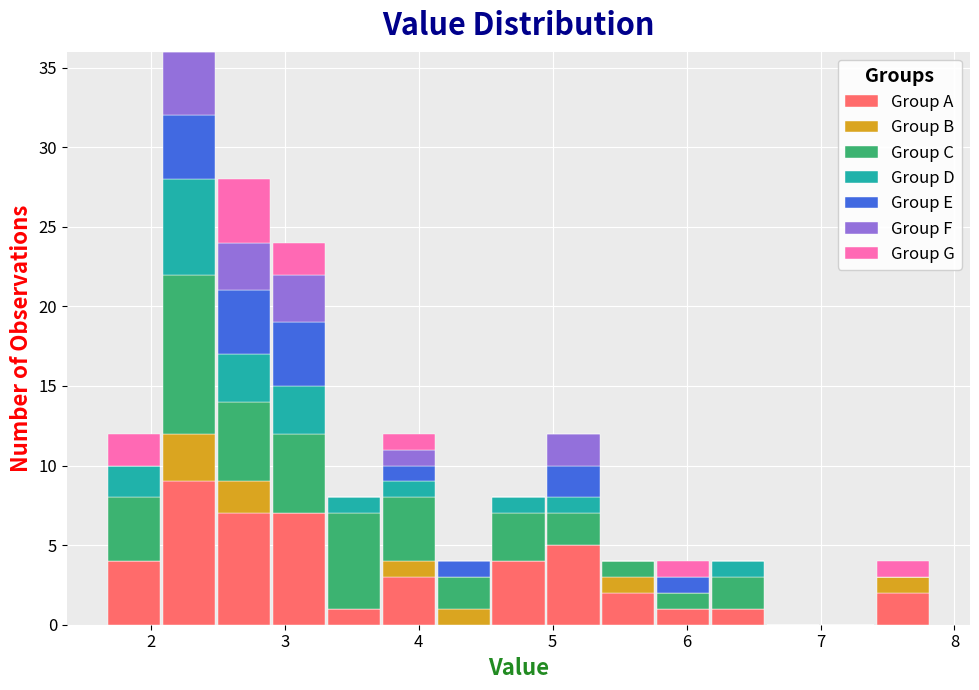

What is the total height of the stacked bar covering 3.31 to 3.72 on the x-axis? Neither the bar edges nor the heights are printed on the chart, so give them approximately, as read against the axes.

8